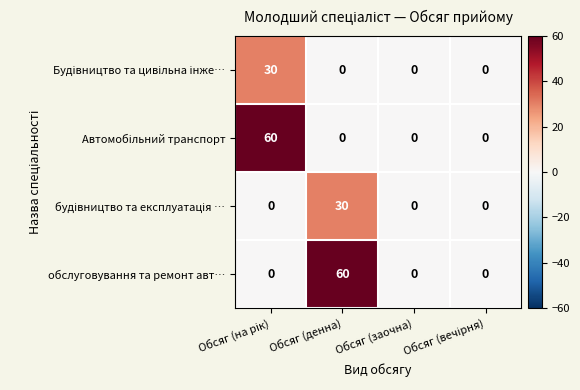

What is the greatest value displayed?

60